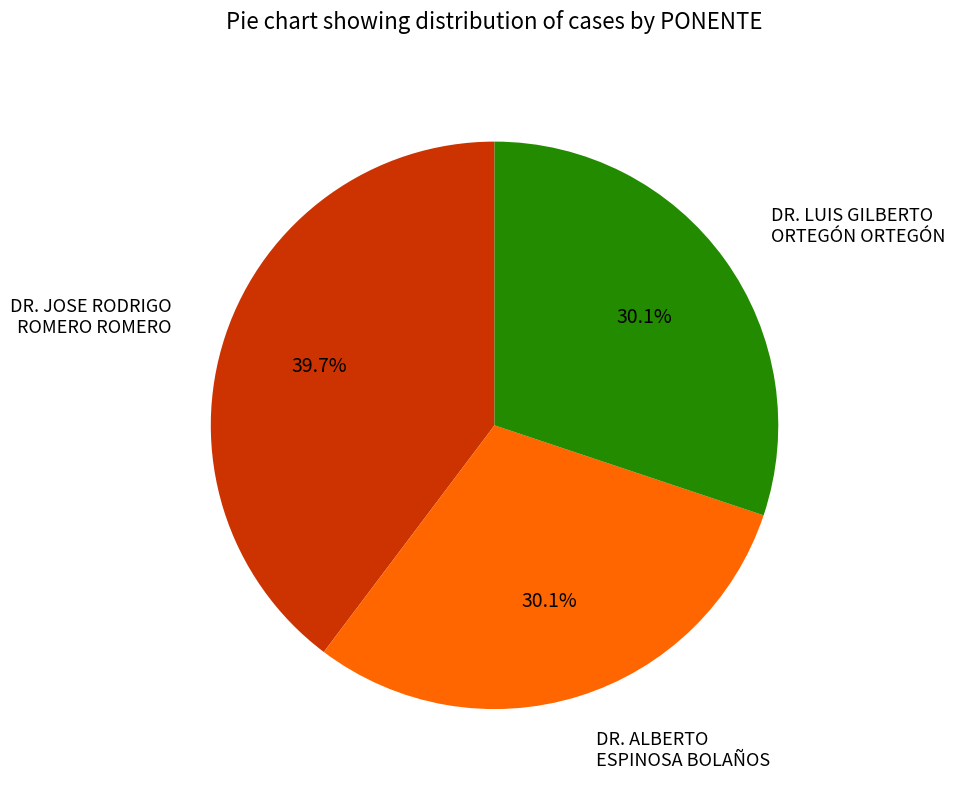

Is there a majority slice in this chart?

No